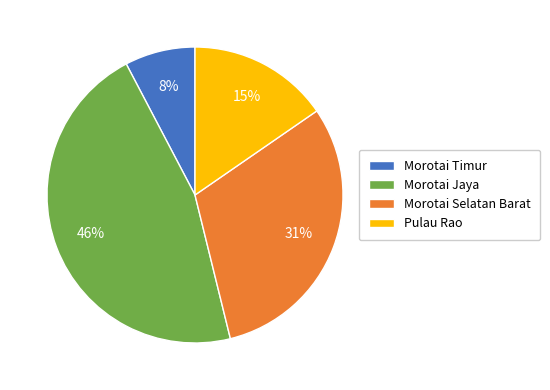

Between Pulau Rao and Morotai Jaya, which is larger?

Morotai Jaya